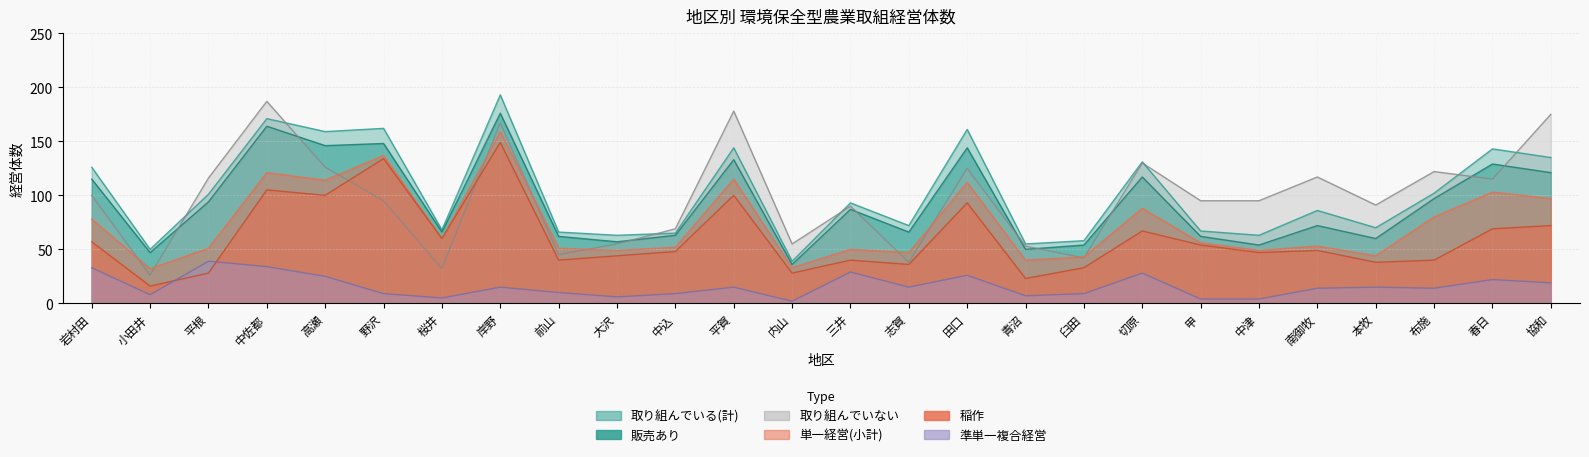

The value of 稲作 at 甲 is 54. True or false?

True